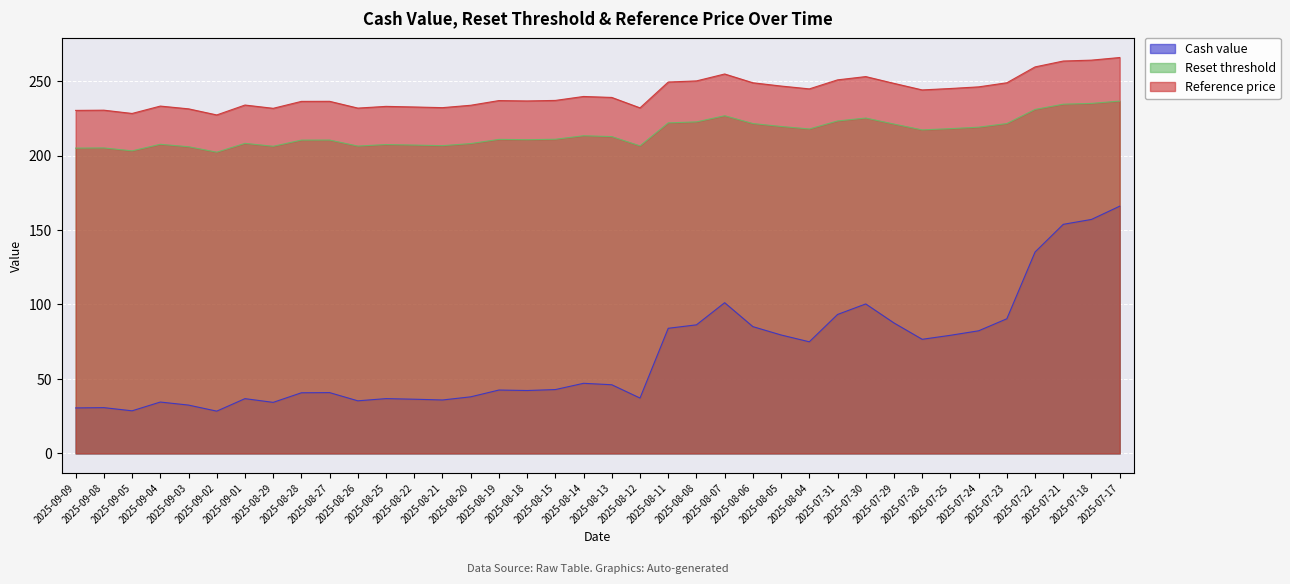

What position from the left is 2025-07-29?

30